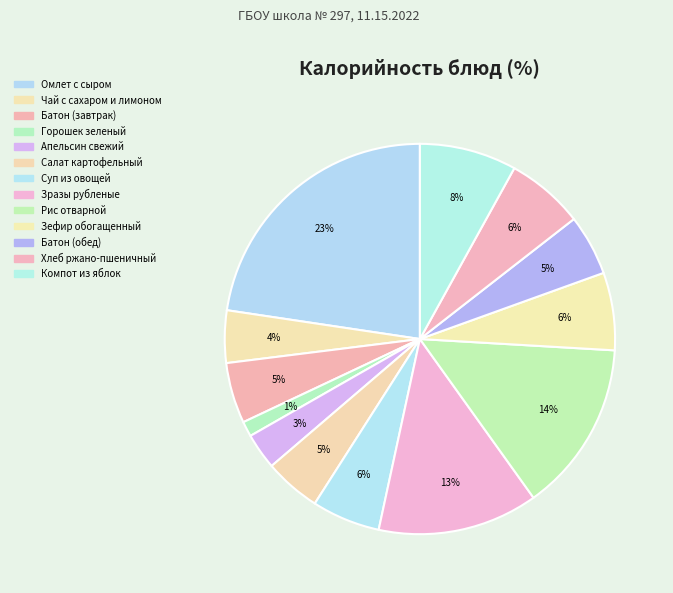

To the nearest percent, what is the difference between the Батон (завтрак) and Компот из яблок slice percentages?

3%